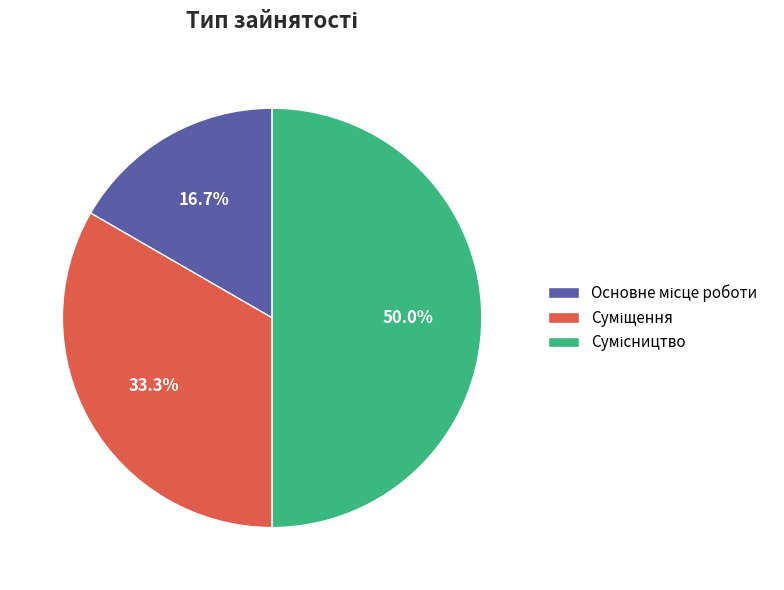

What is the smallest slice in the pie chart?

Основне місце роботи